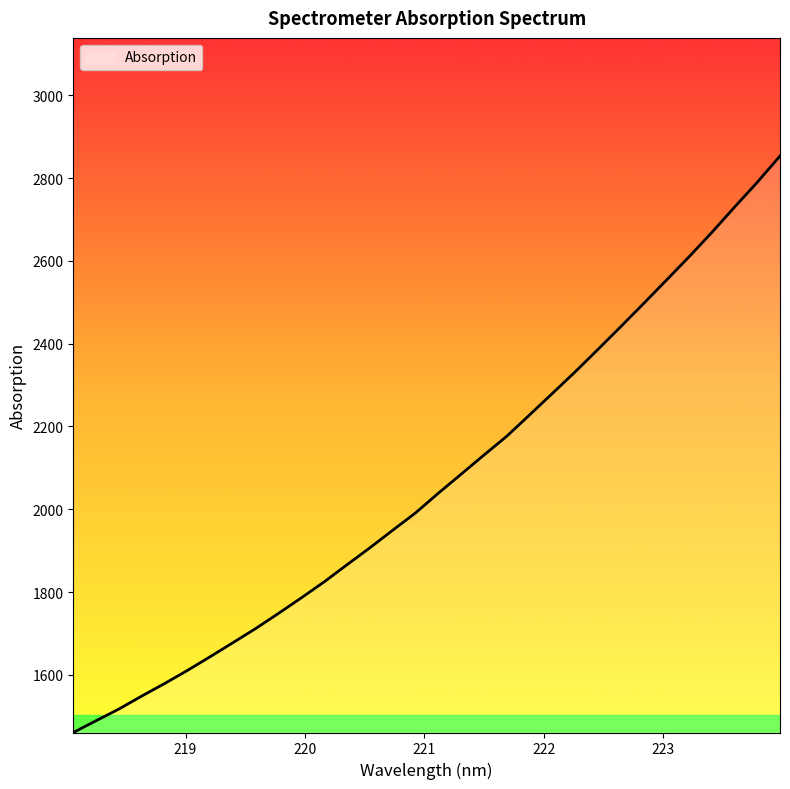

What is the minimum value shown in the chart?

1460.7